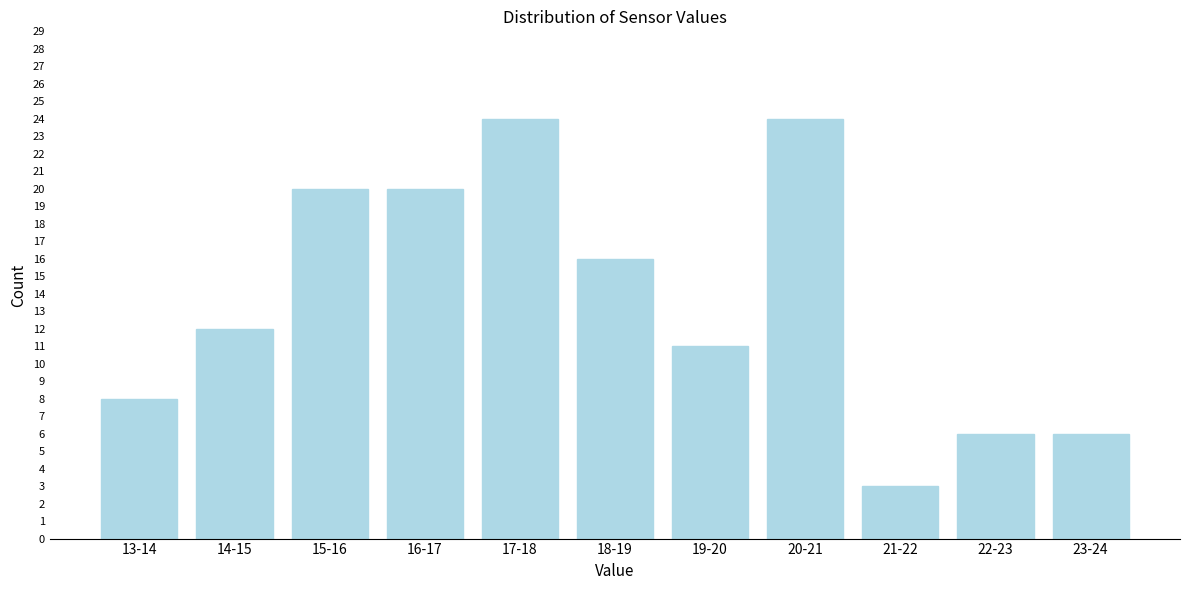

Reading left to right, list all the values displayed in this chart.

8	12	20	20	24	16	11	24	3	6	6